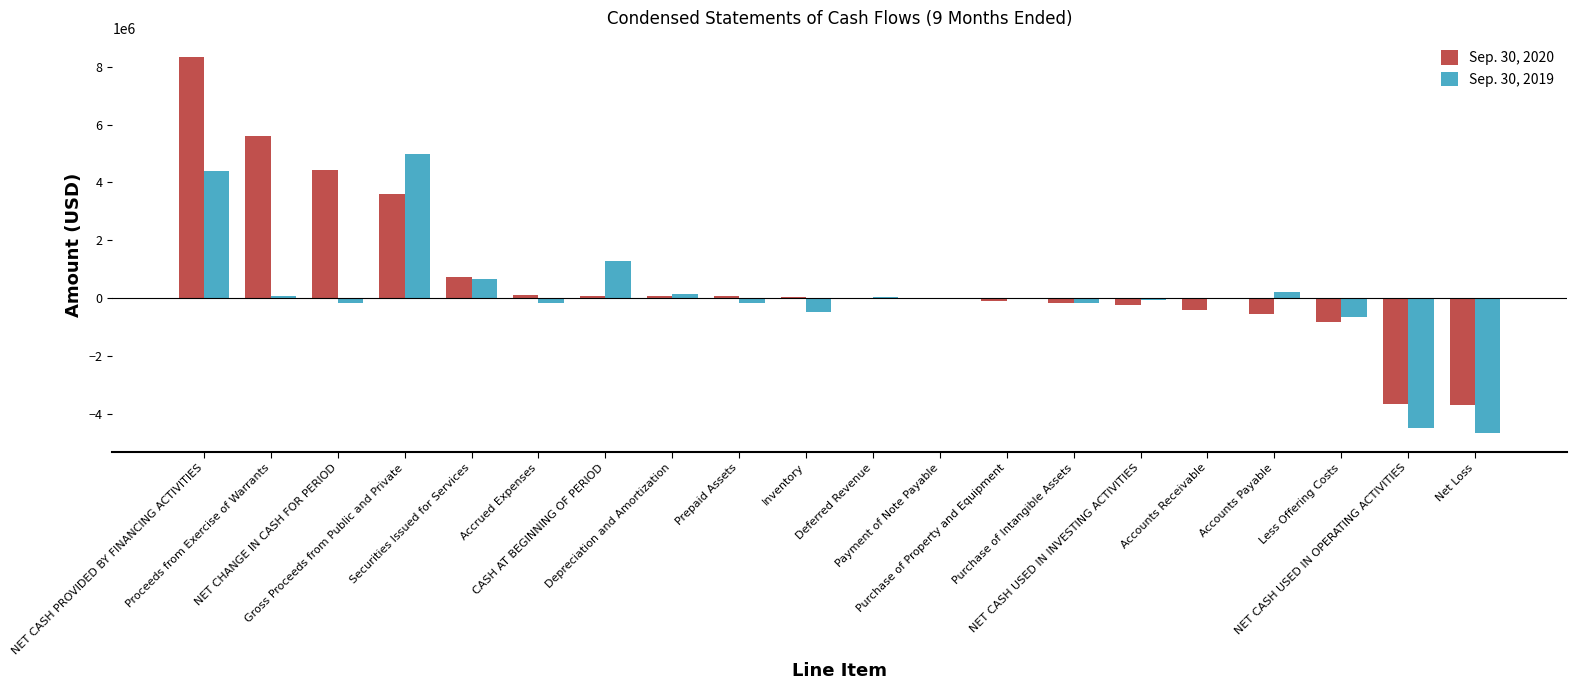

What is the greatest value displayed?

8349676